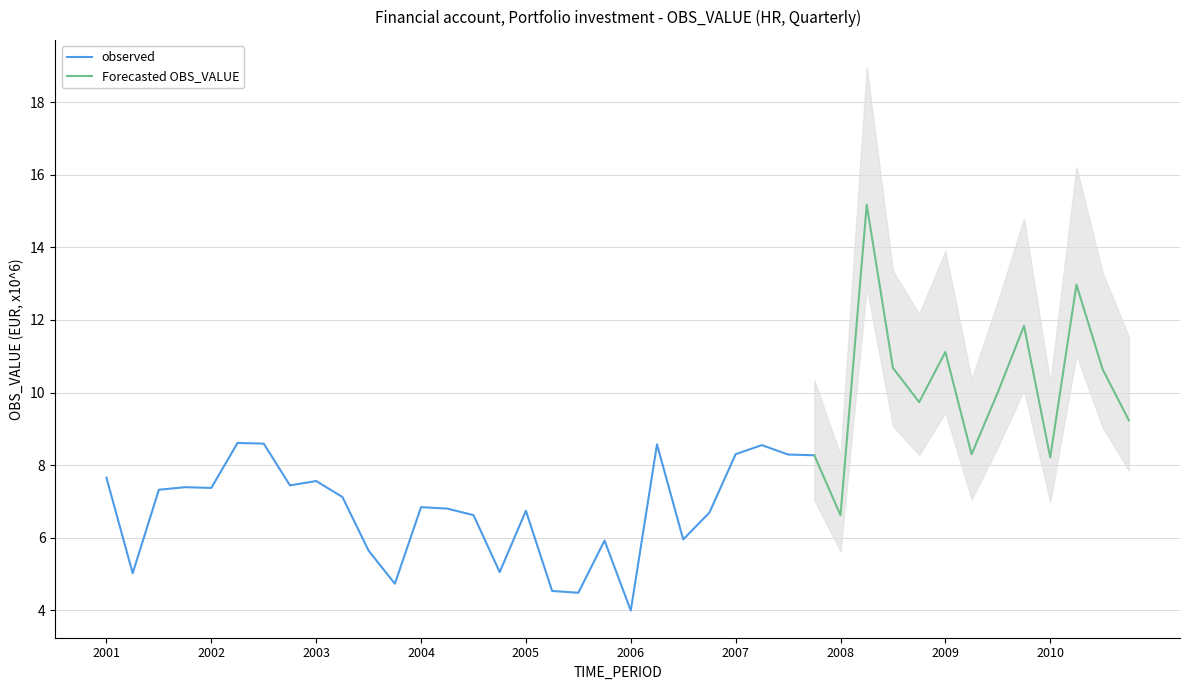

How many data points are above 7?

25